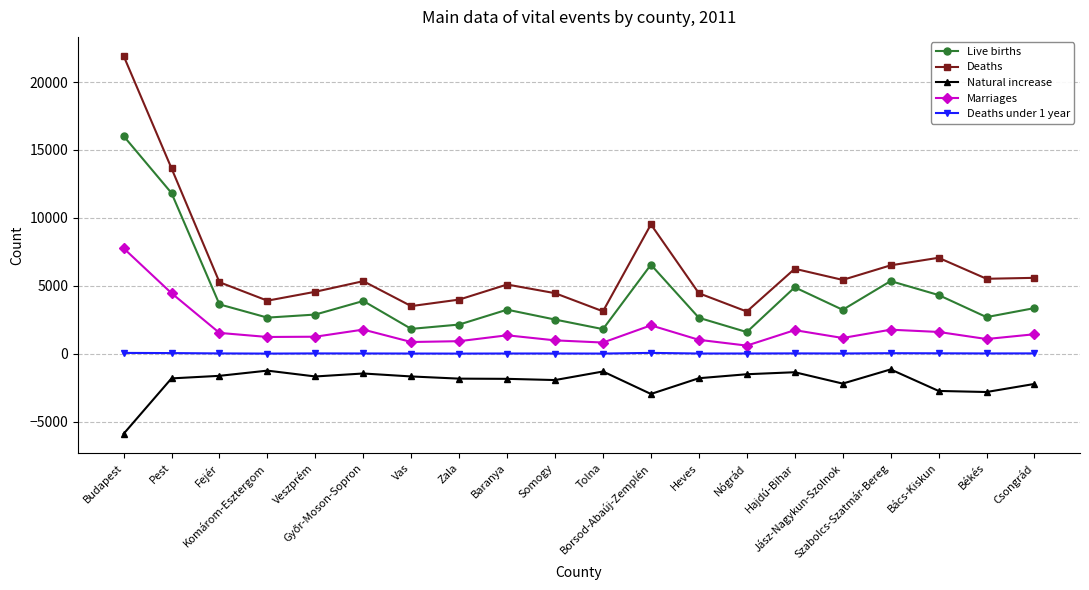

What are all the series names shown in the legend?

Live births, Deaths, Natural increase, Marriages, Deaths under 1 year